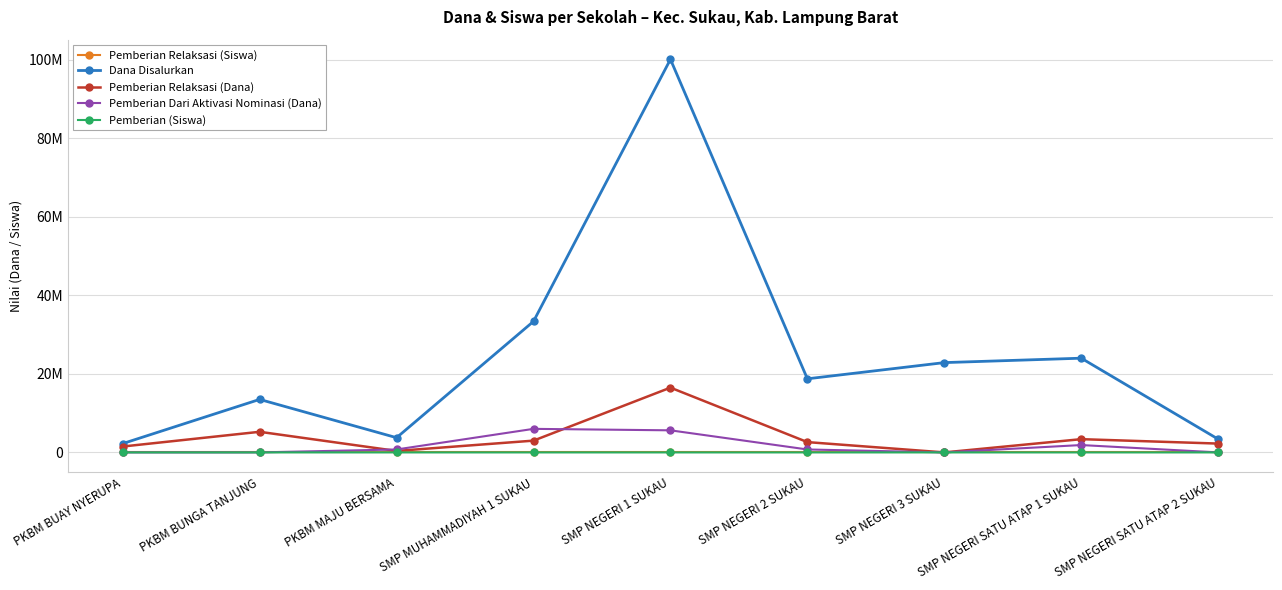

Reading left to right, list all the values displayed in this chart.

Pemberian Relaksasi (Siswa): PKBM BUAY NYERUPA=2	PKBM BUNGA TANJUNG=8	PKBM MAJU BERSAMA=1	SMP MUHAMMADIYAH 1 SUKAU=5	SMP NEGERI 1 SUKAU=23	SMP NEGERI 2 SUKAU=4	SMP NEGERI 3 SUKAU=0	SMP NEGERI SATU ATAP 1 SUKAU=6	SMP NEGERI SATU ATAP 2 SUKAU=3
Dana Disalurkan: PKBM BUAY NYERUPA=2250000	PKBM BUNGA TANJUNG=13500000	PKBM MAJU BERSAMA=3750000	SMP MUHAMMADIYAH 1 SUKAU=33375000	SMP NEGERI 1 SUKAU=100125000	SMP NEGERI 2 SUKAU=18750000	SMP NEGERI 3 SUKAU=22875000	SMP NEGERI SATU ATAP 1 SUKAU=24000000	SMP NEGERI SATU ATAP 2 SUKAU=3375000
Pemberian Relaksasi (Dana): PKBM BUAY NYERUPA=1500000	PKBM BUNGA TANJUNG=5250000	PKBM MAJU BERSAMA=375000	SMP MUHAMMADIYAH 1 SUKAU=3000000	SMP NEGERI 1 SUKAU=16500000	SMP NEGERI 2 SUKAU=2625000	SMP NEGERI 3 SUKAU=0	SMP NEGERI SATU ATAP 1 SUKAU=3375000	SMP NEGERI SATU ATAP 2 SUKAU=2250000
Pemberian Dari Aktivasi Nominasi (Dana): PKBM BUAY NYERUPA=0	PKBM BUNGA TANJUNG=0	PKBM MAJU BERSAMA=750000	SMP MUHAMMADIYAH 1 SUKAU=6000000	SMP NEGERI 1 SUKAU=5625000	SMP NEGERI 2 SUKAU=750000	SMP NEGERI 3 SUKAU=0	SMP NEGERI SATU ATAP 1 SUKAU=1875000	SMP NEGERI SATU ATAP 2 SUKAU=0
Pemberian (Siswa): PKBM BUAY NYERUPA=1	PKBM BUNGA TANJUNG=12	PKBM MAJU BERSAMA=4	SMP MUHAMMADIYAH 1 SUKAU=41	SMP NEGERI 1 SUKAU=128	SMP NEGERI 2 SUKAU=26	SMP NEGERI 3 SUKAU=40	SMP NEGERI SATU ATAP 1 SUKAU=33	SMP NEGERI SATU ATAP 2 SUKAU=3